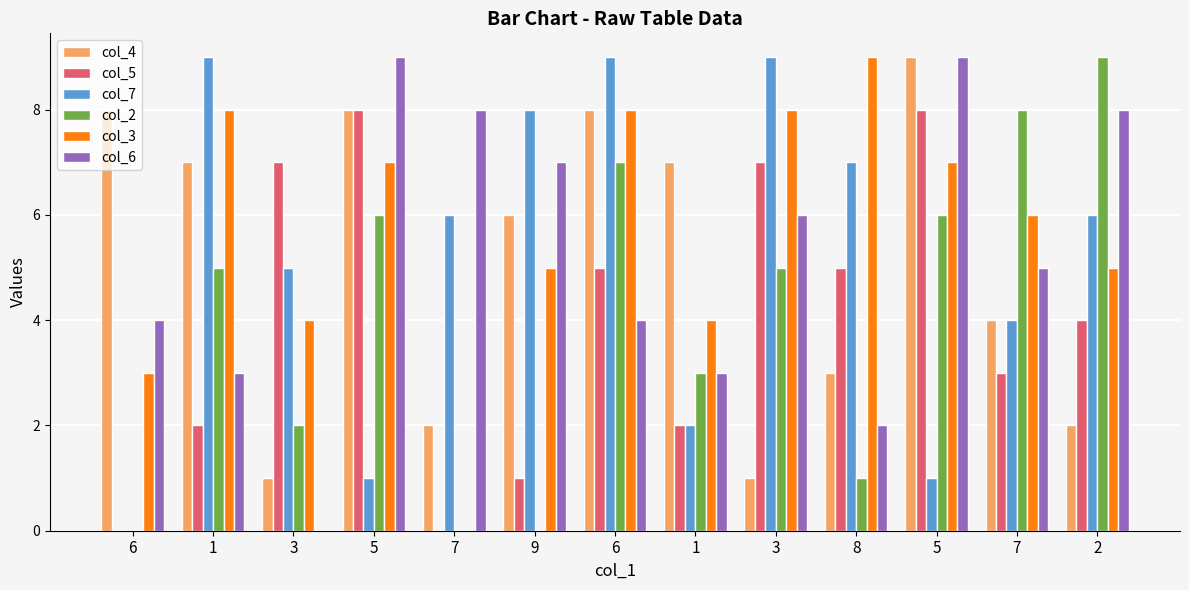

What is the spread (max minus min) of values at 6?

8